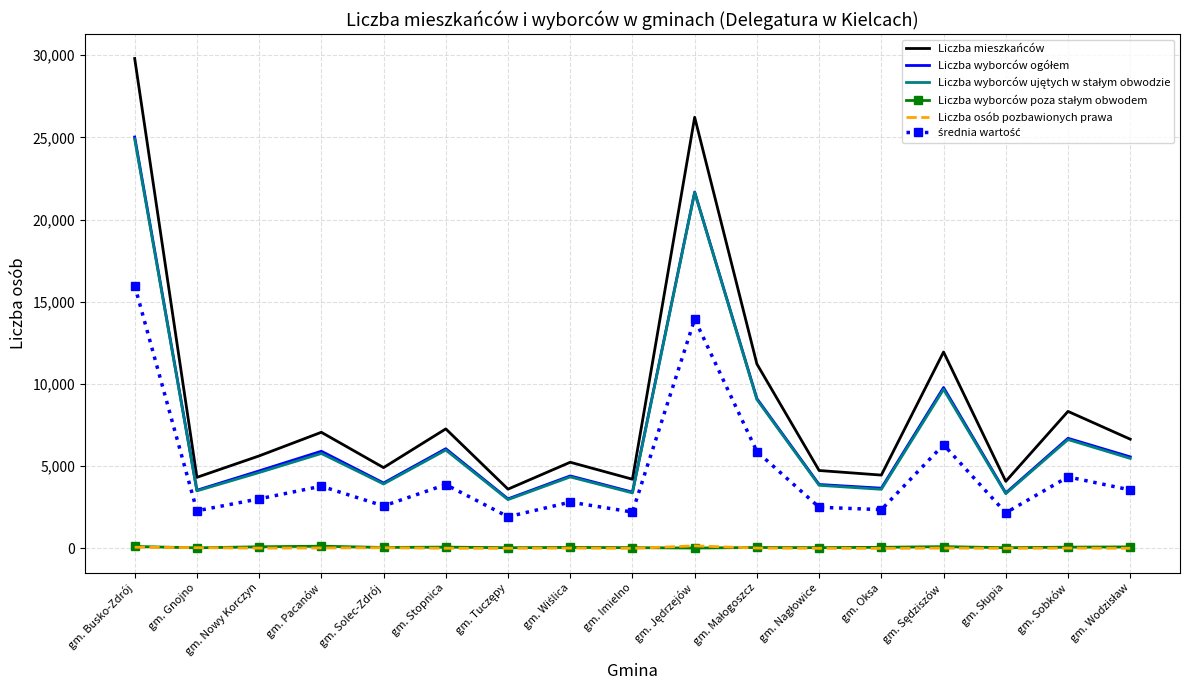

At how many categories does at least one series exceed 1931?

17